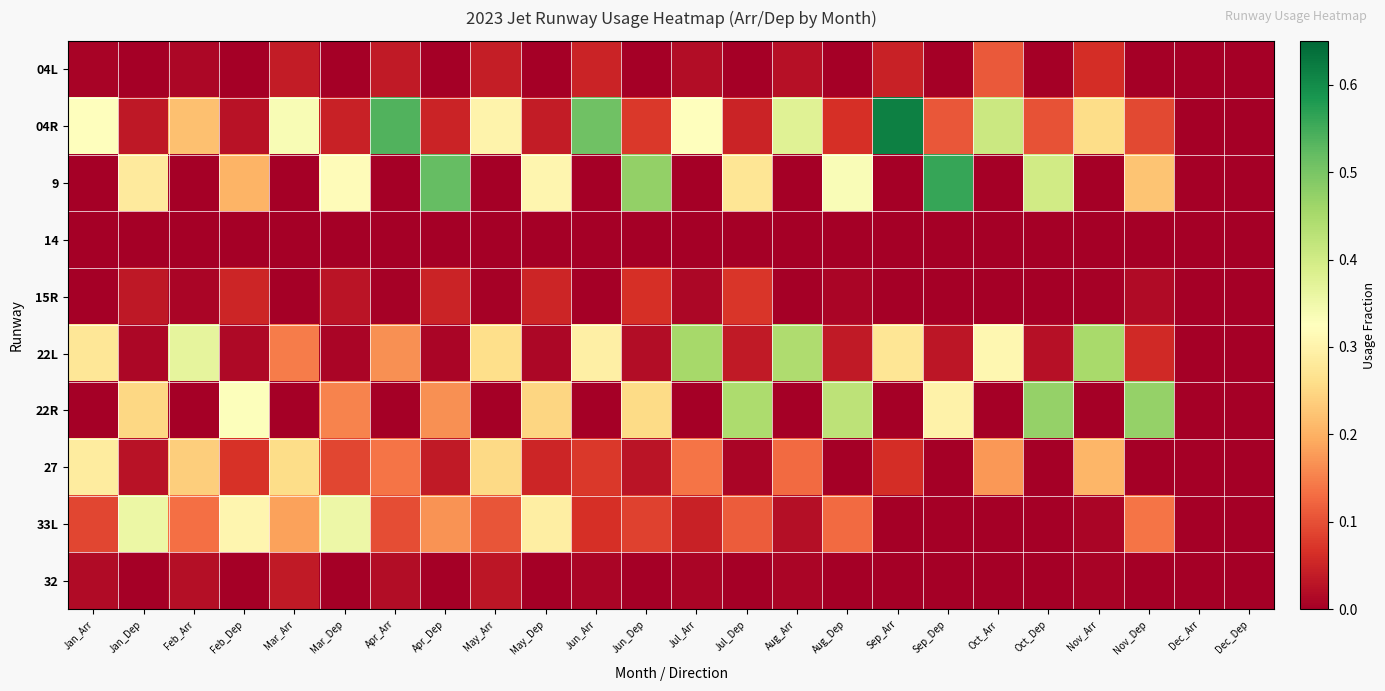

At which category is the sum across all series the highest?

Jun_Dep